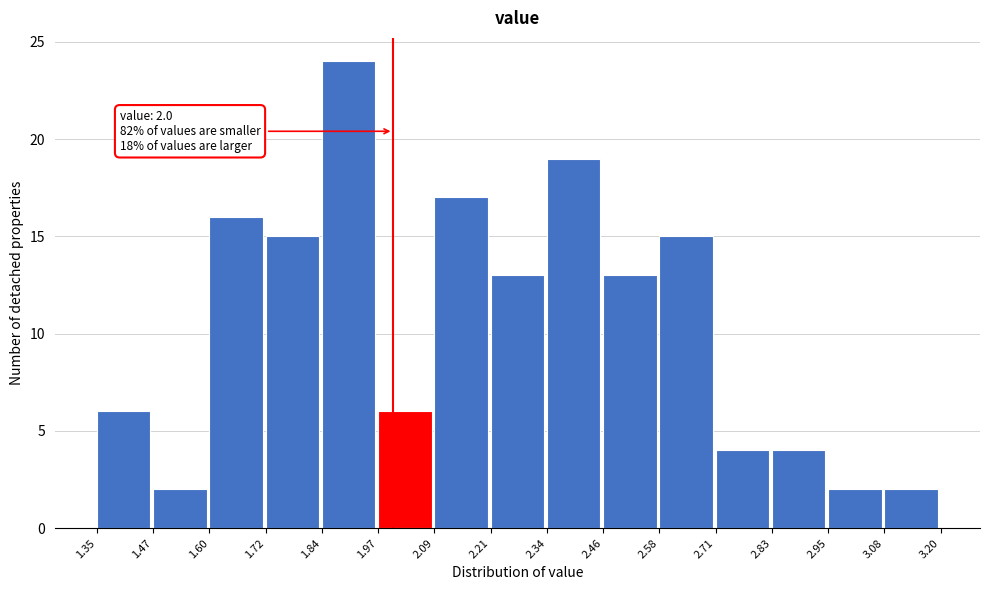

Which range on the x-axis has the tallest bar?

1.84 to 1.97